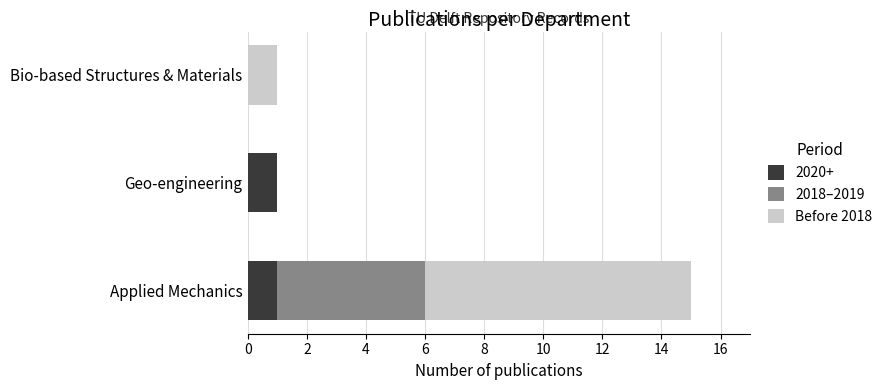

The value of 2020+ at Geo-engineering is 1. True or false?

True